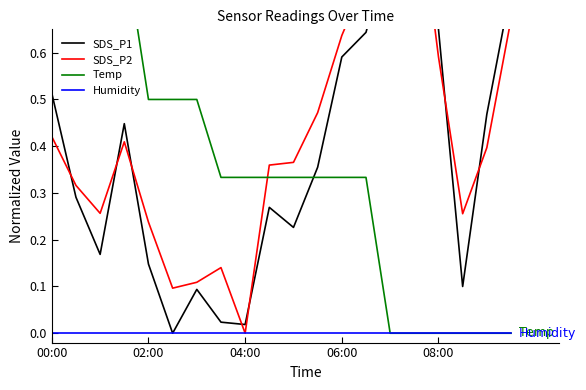

Rank the categories by SDS_P1 value from highest to lowest.

15, 14, 19, 16, 13, 12, 00:00, 18, 06:00, 11, 02:00, 9, 10, 04:00, 08:00, 17, 6, 7, 8, 5